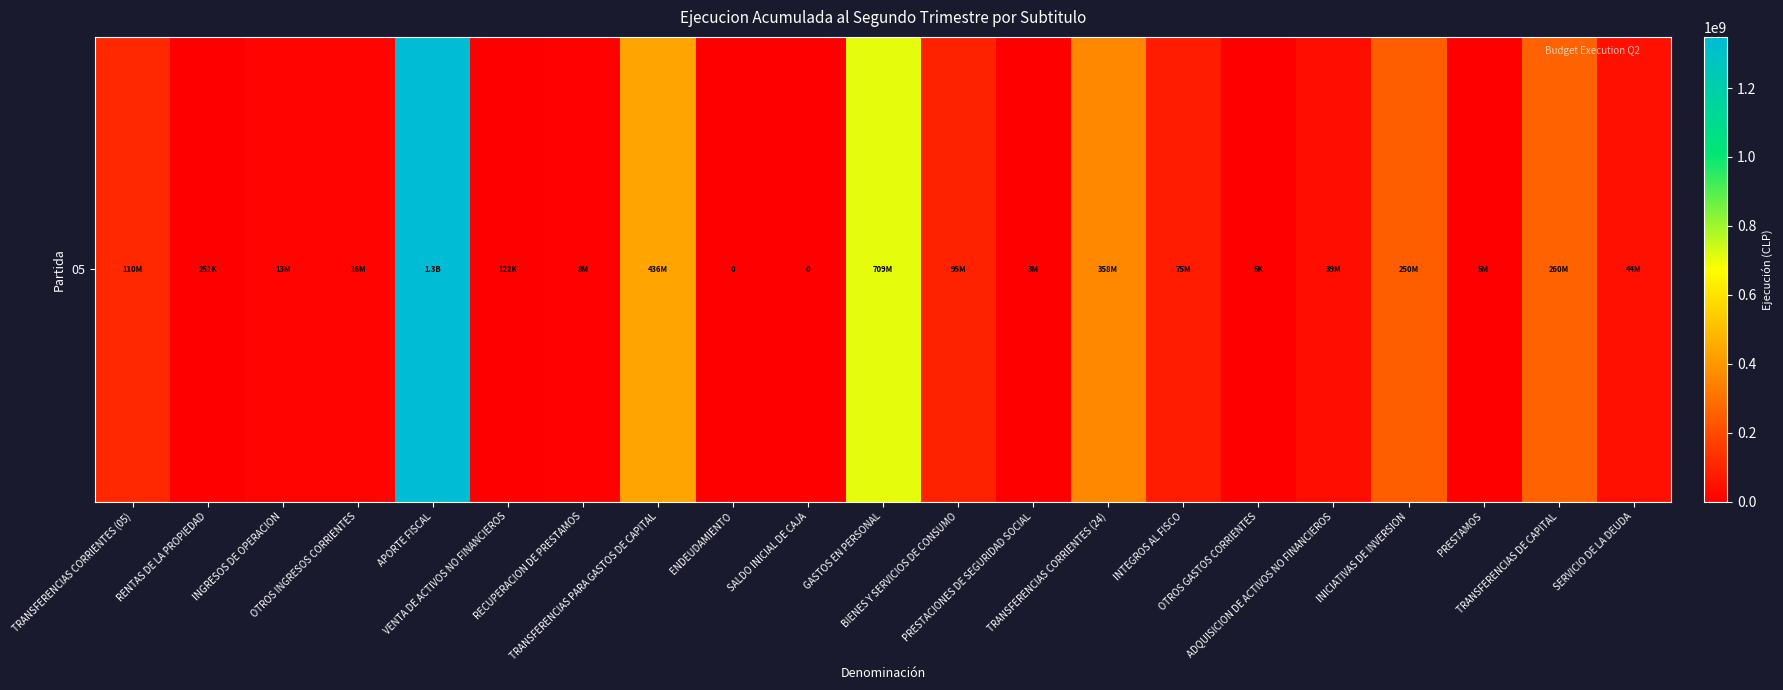

What value does the data have at RENTAS DE LA PROPIEDAD, to the nearest 100?

250500